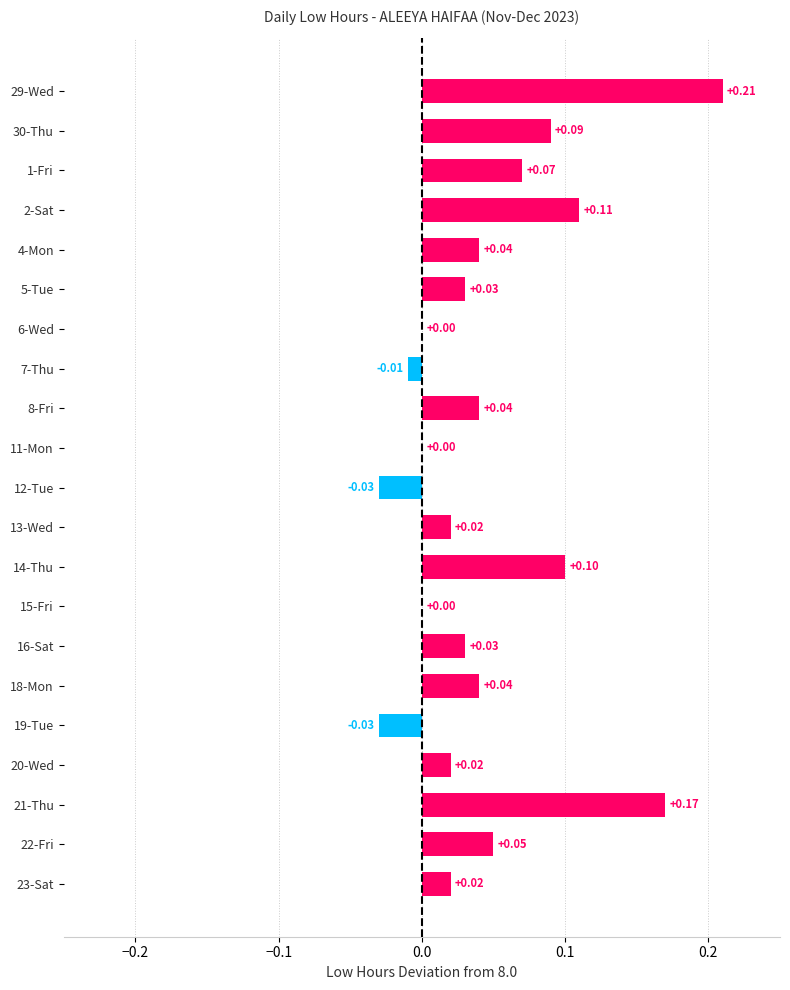

What is the sum of all values?

1.0